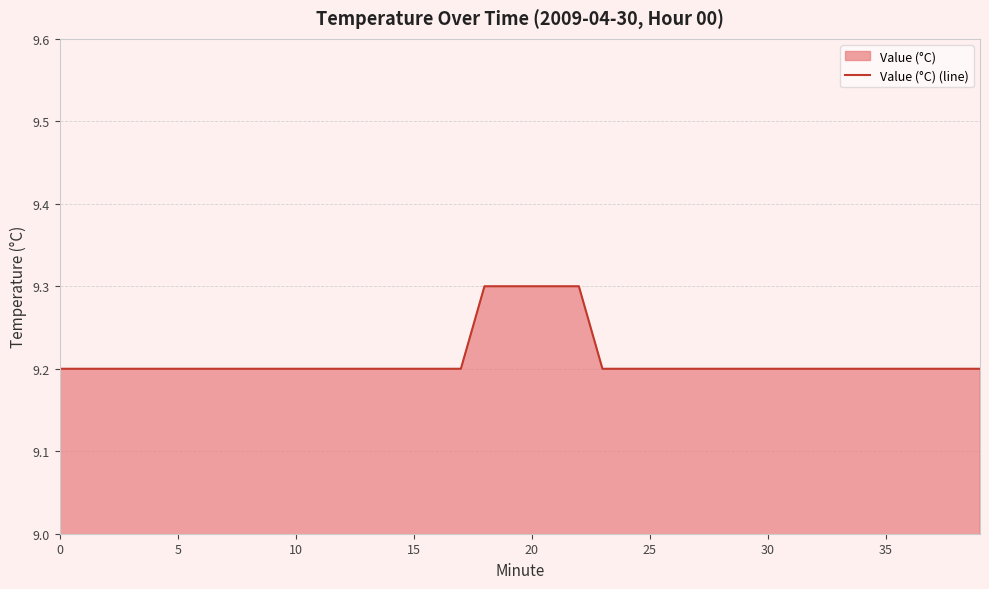

What is the smallest value displayed?

9.2